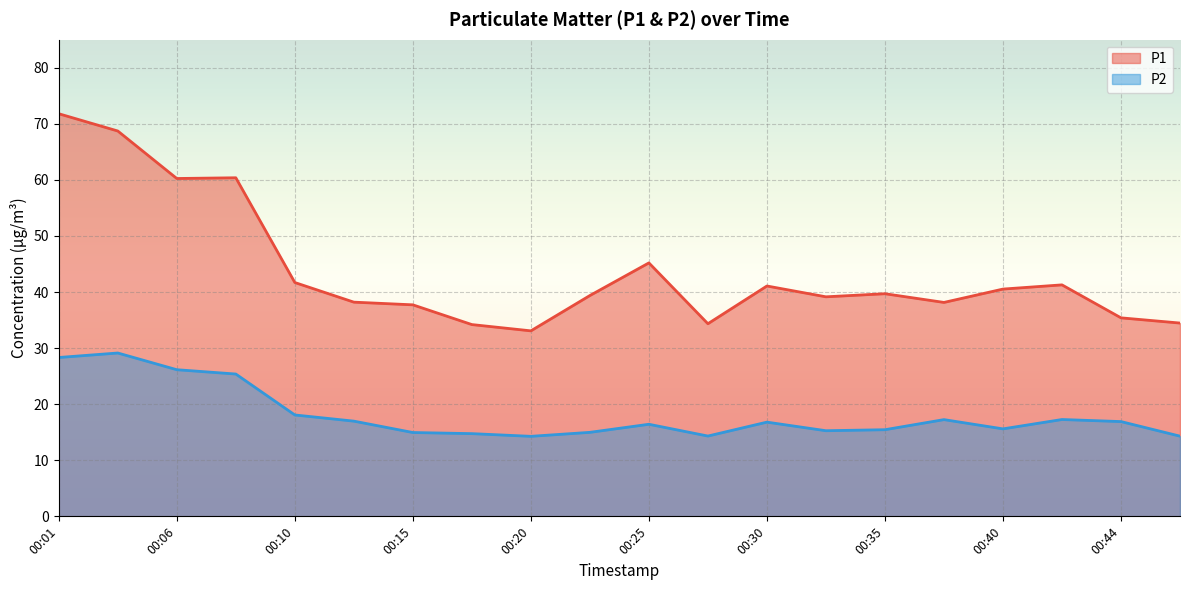

What is the sum of the P2 values at 00:15 and 00:47?

29.2